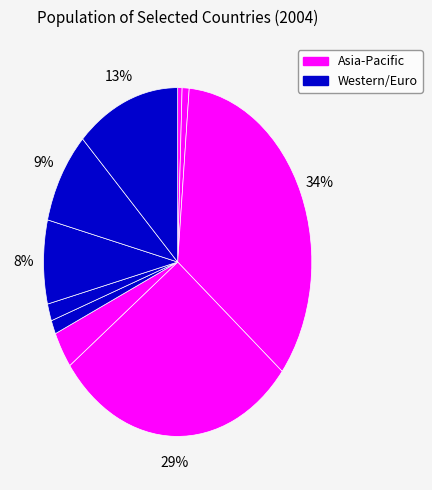

What is the smallest slice in the pie chart?

Australia